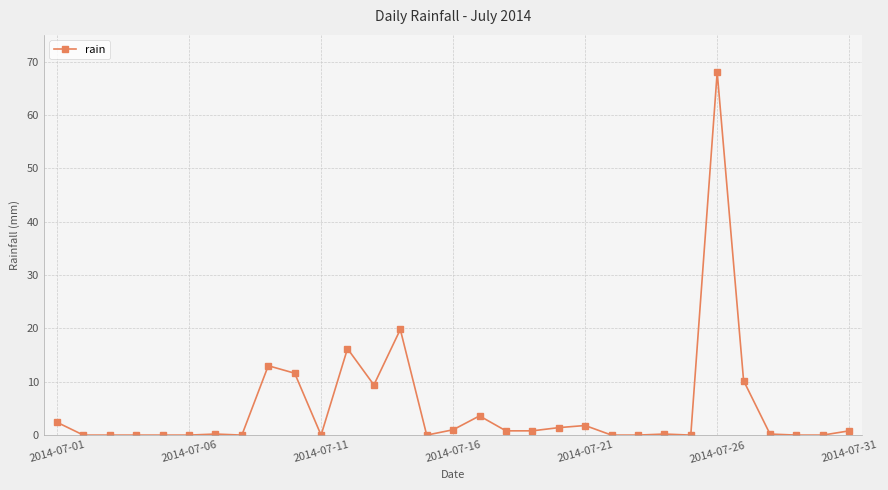

What is the maximum value shown in the chart?

68.0